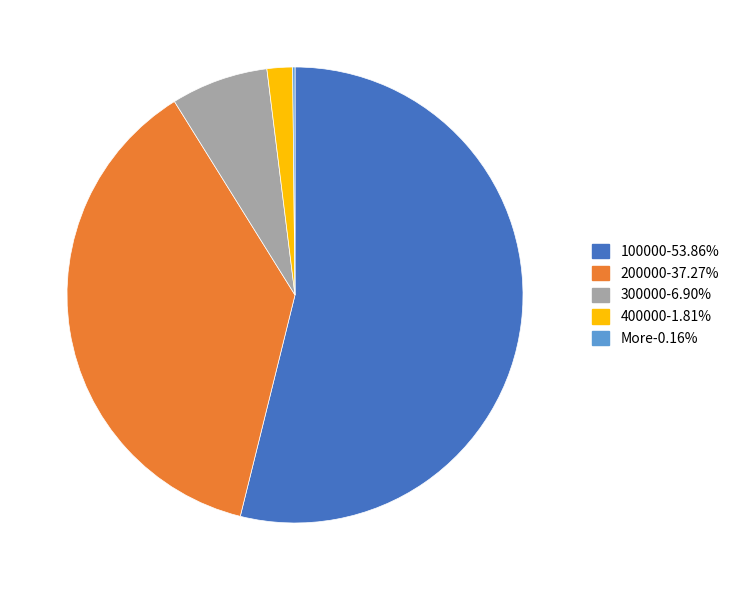

Do 200000 and 100000 together represent more than half of the pie?

Yes